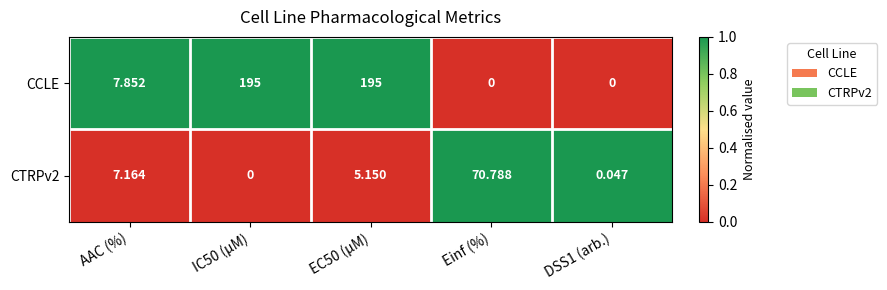

At how many categories does at least one series exceed 0?

5